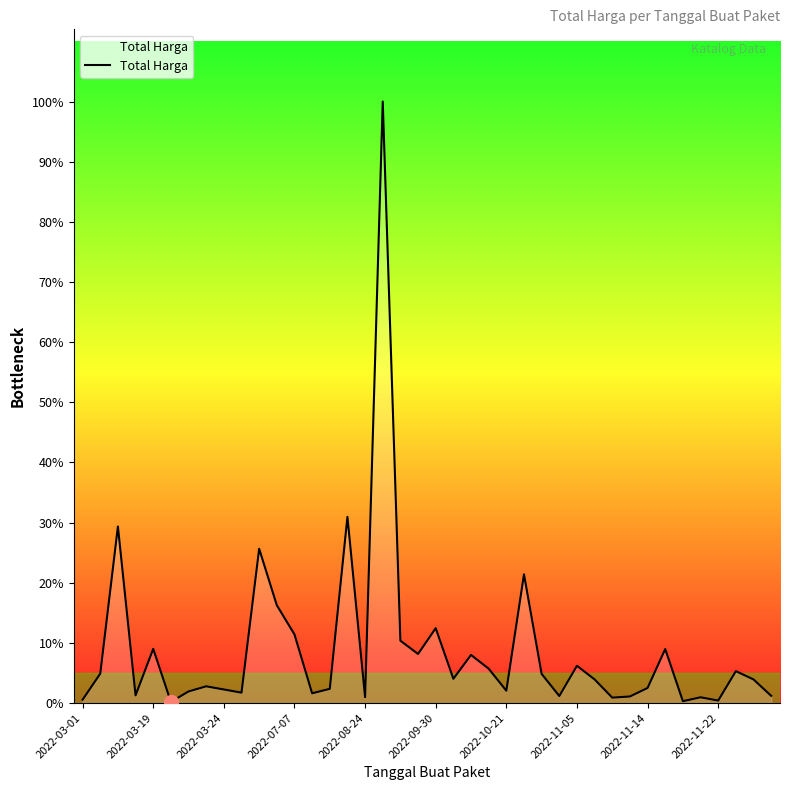

Is this an area chart (filled region under the line)?

Yes